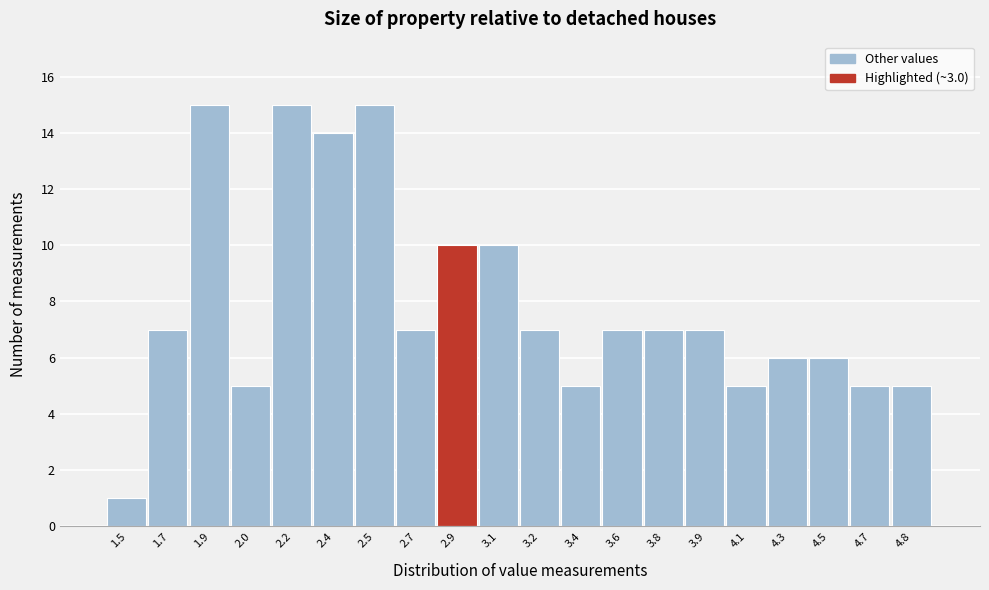

Reading left to right, list all the values displayed in this chart.

1	7	15	5	15	14	15	7	10	10	7	5	7	7	7	5	6	6	5	5